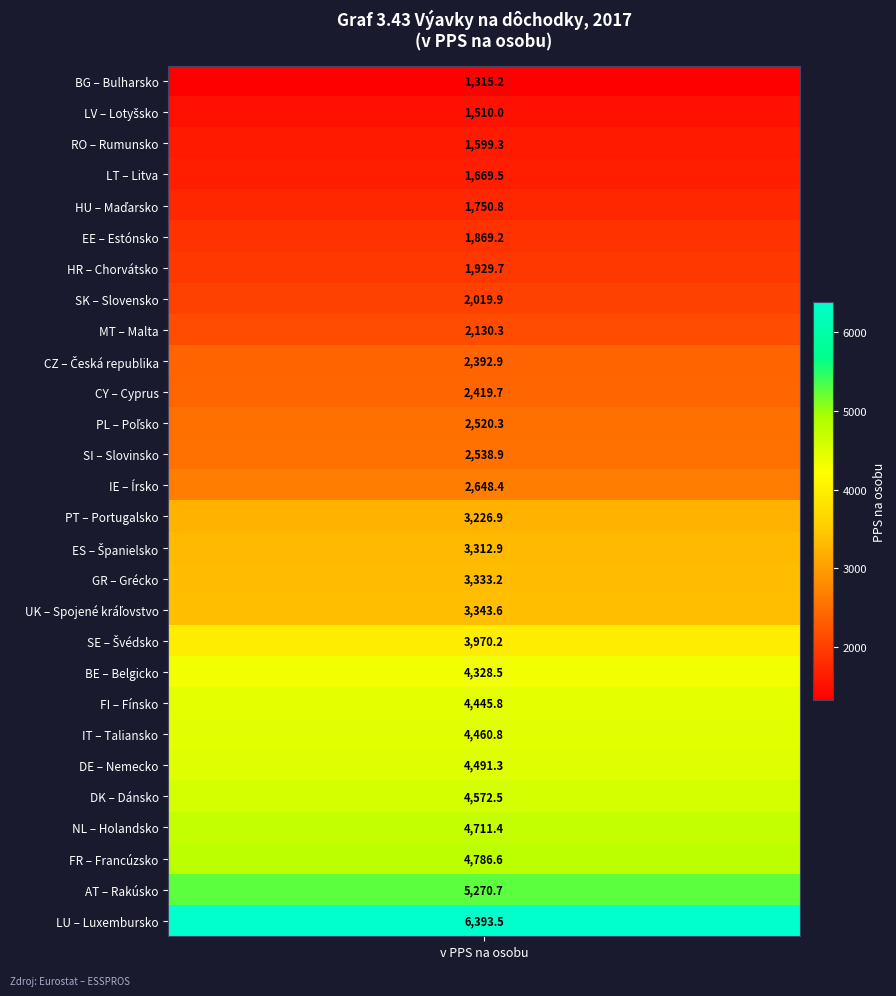

Which label corresponds to the largest value in the chart?

LU